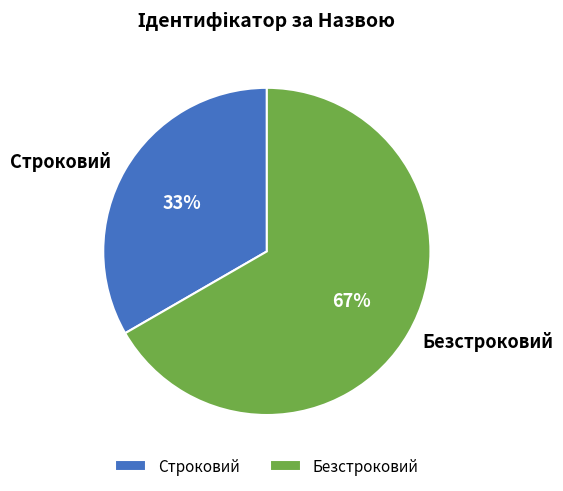

How many segments does this pie chart have?

2